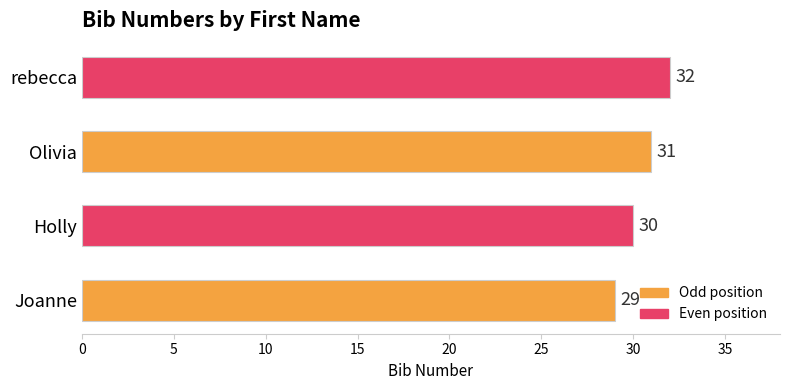

Rank the categories by value from lowest to highest.

Joanne, Holly, Olivia, rebecca